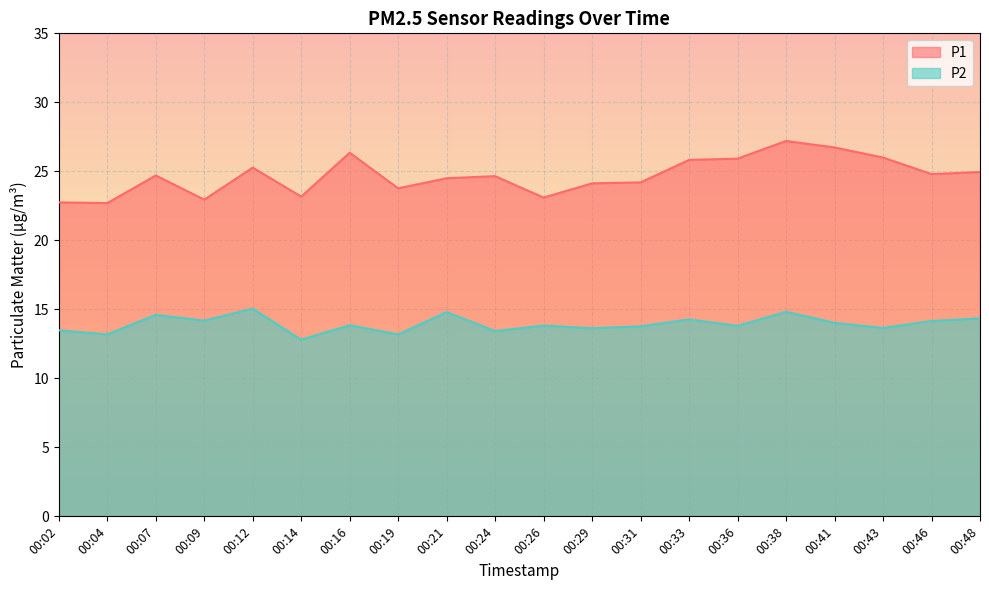

True or false: P1 and P2 cross at least once.

False